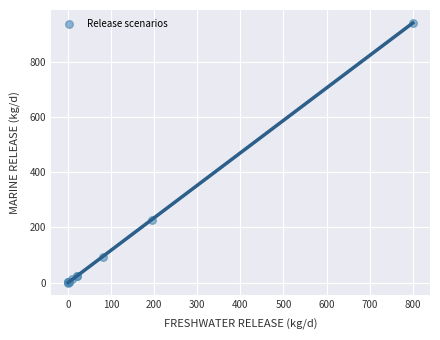

What Y value in the scatter plot is closest to 469?

227.9